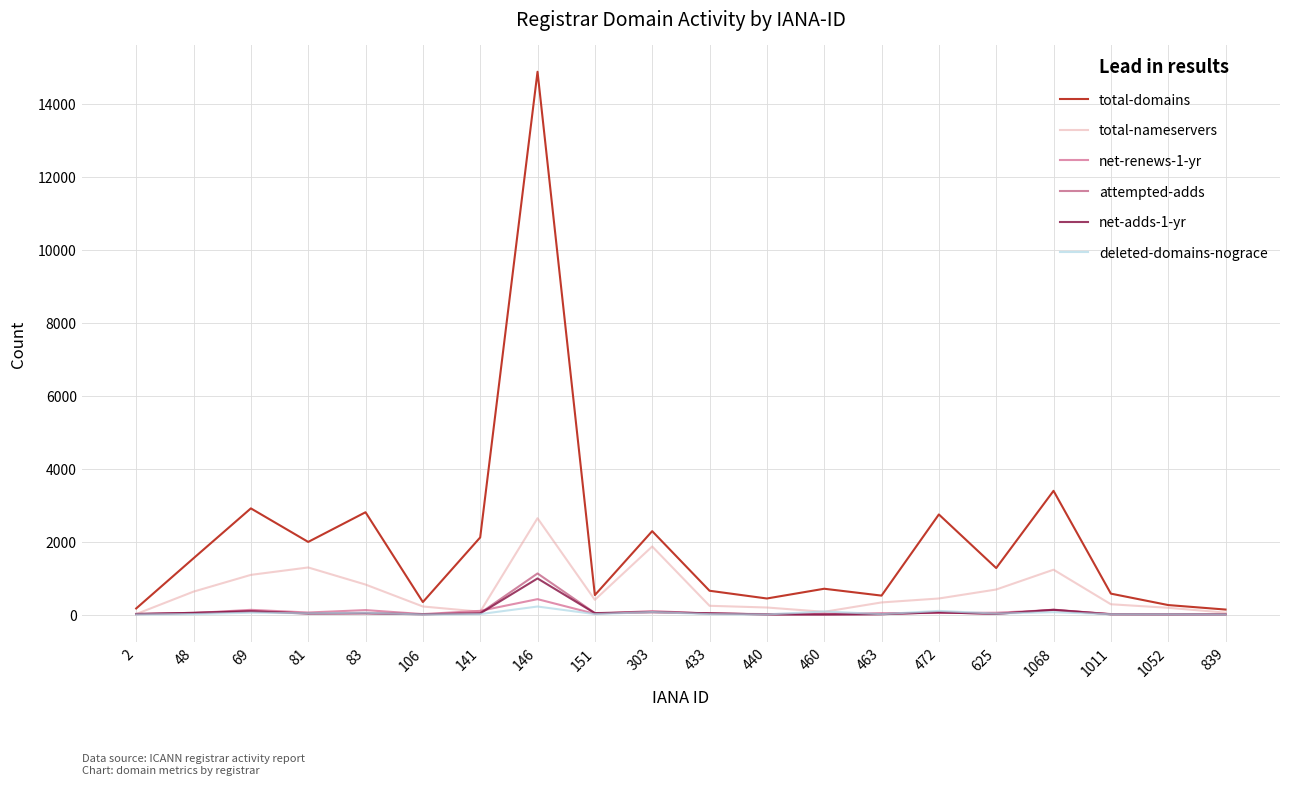

What is the maximum value shown in the chart?

14871